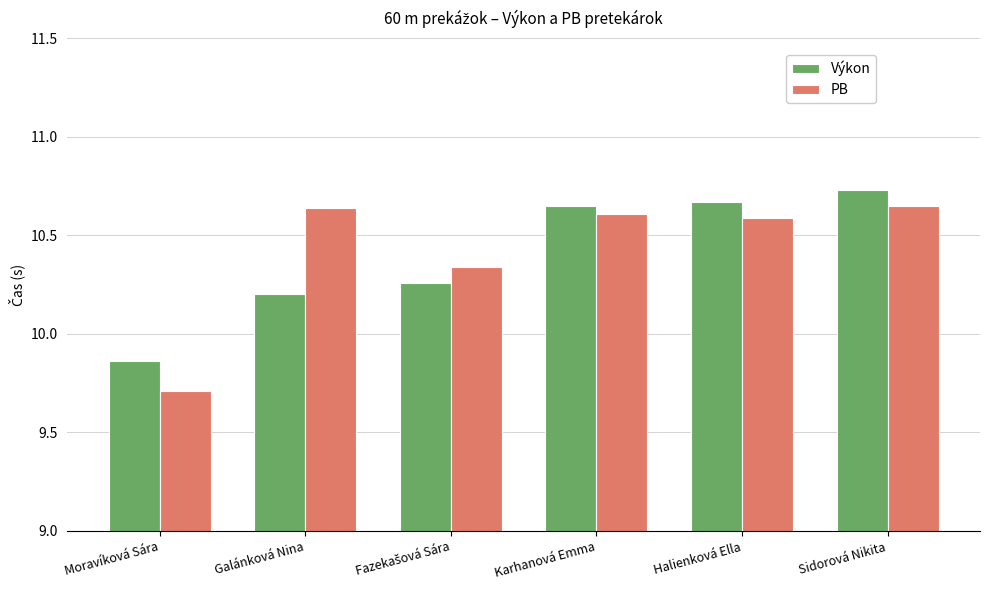

At which label is PB closest to 10?

Moravíková Sára